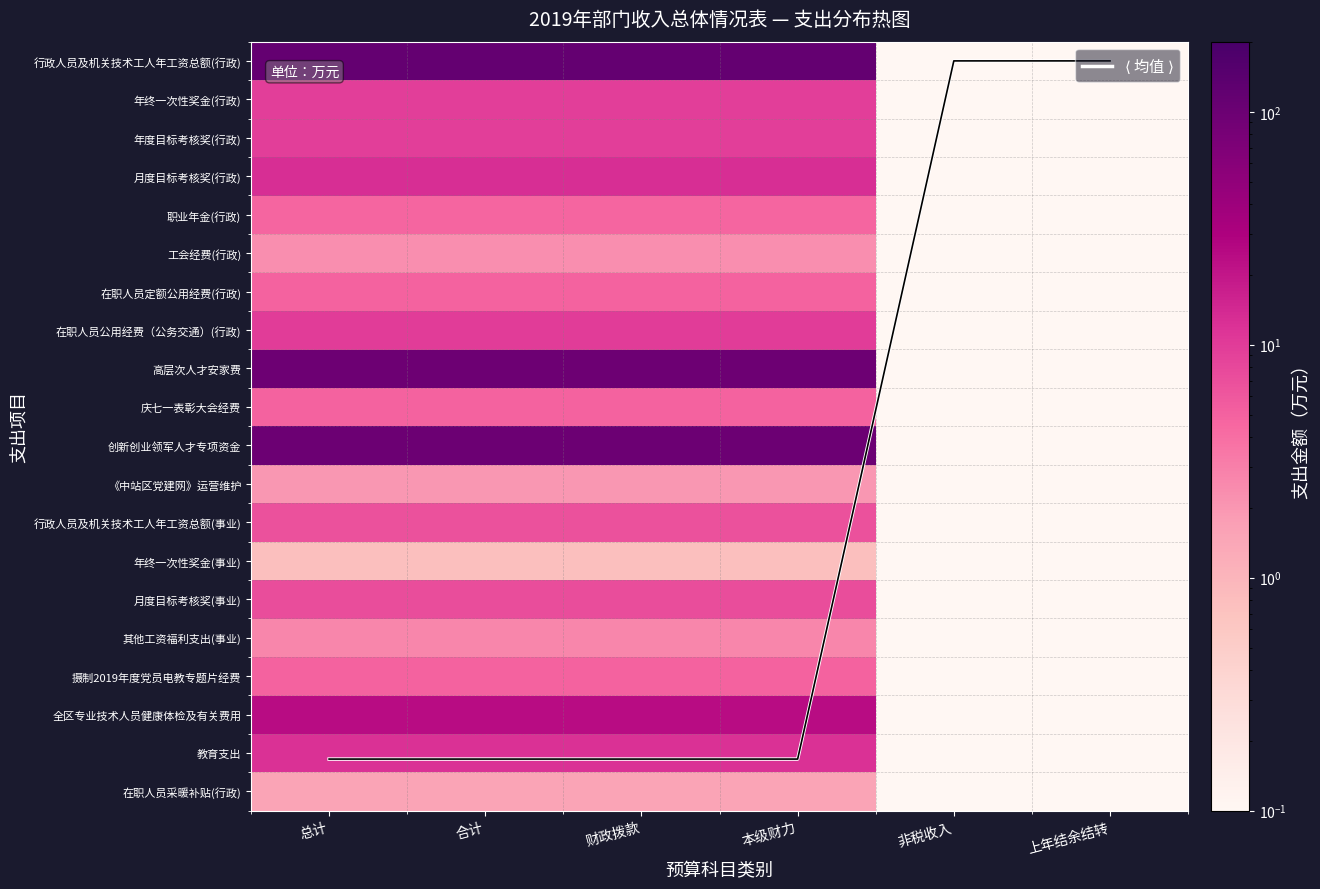

List the labels in order of 在职人员采暖补贴(行政) value, smallest first.

非税收入, 上年结余结转, 总计, 合计, 财政拨款, 本级财力